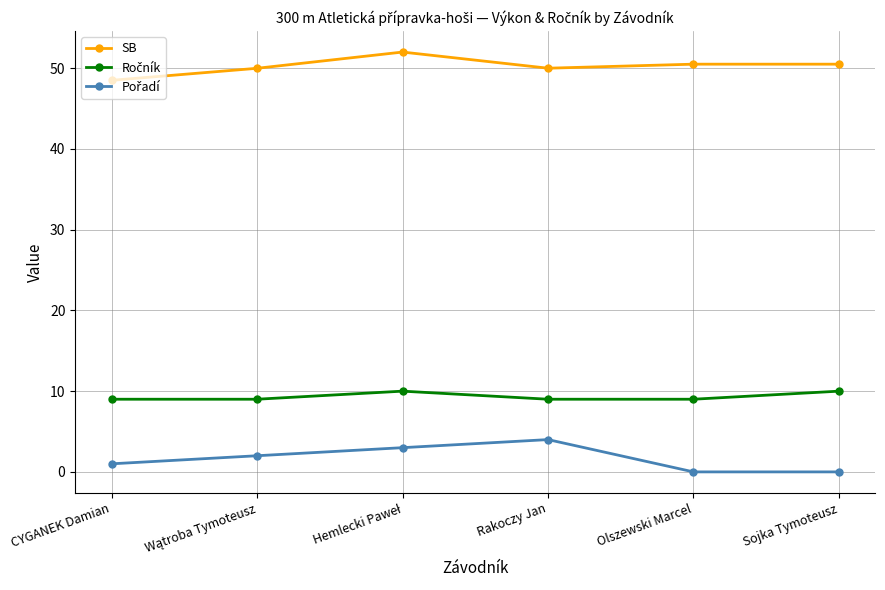

Which series has the largest total across all categories?

SB